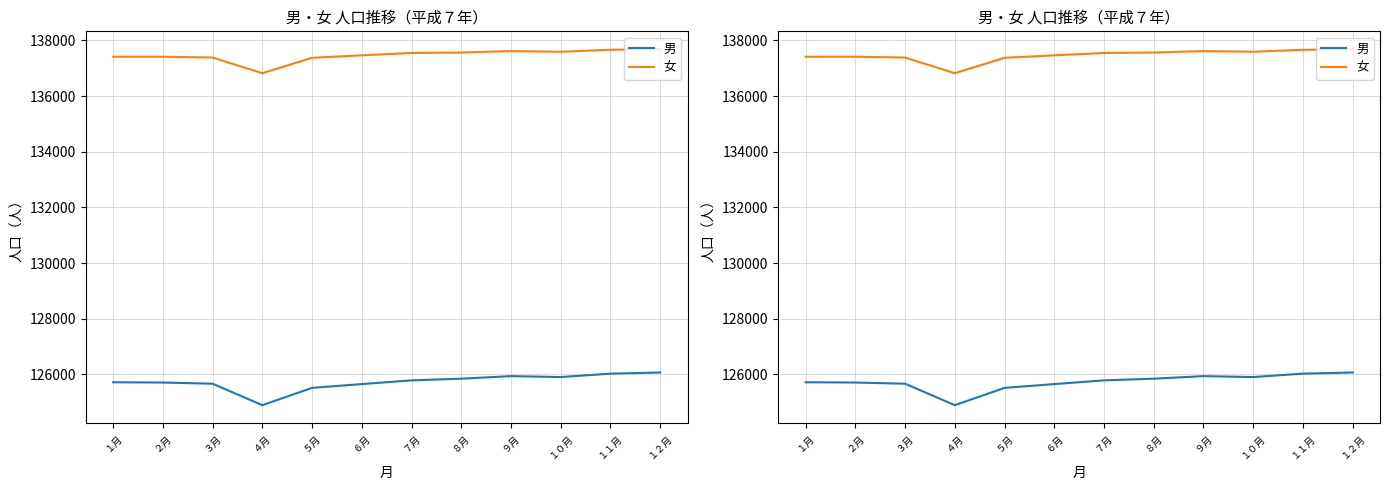

Which category has the highest value across all series?

１２月